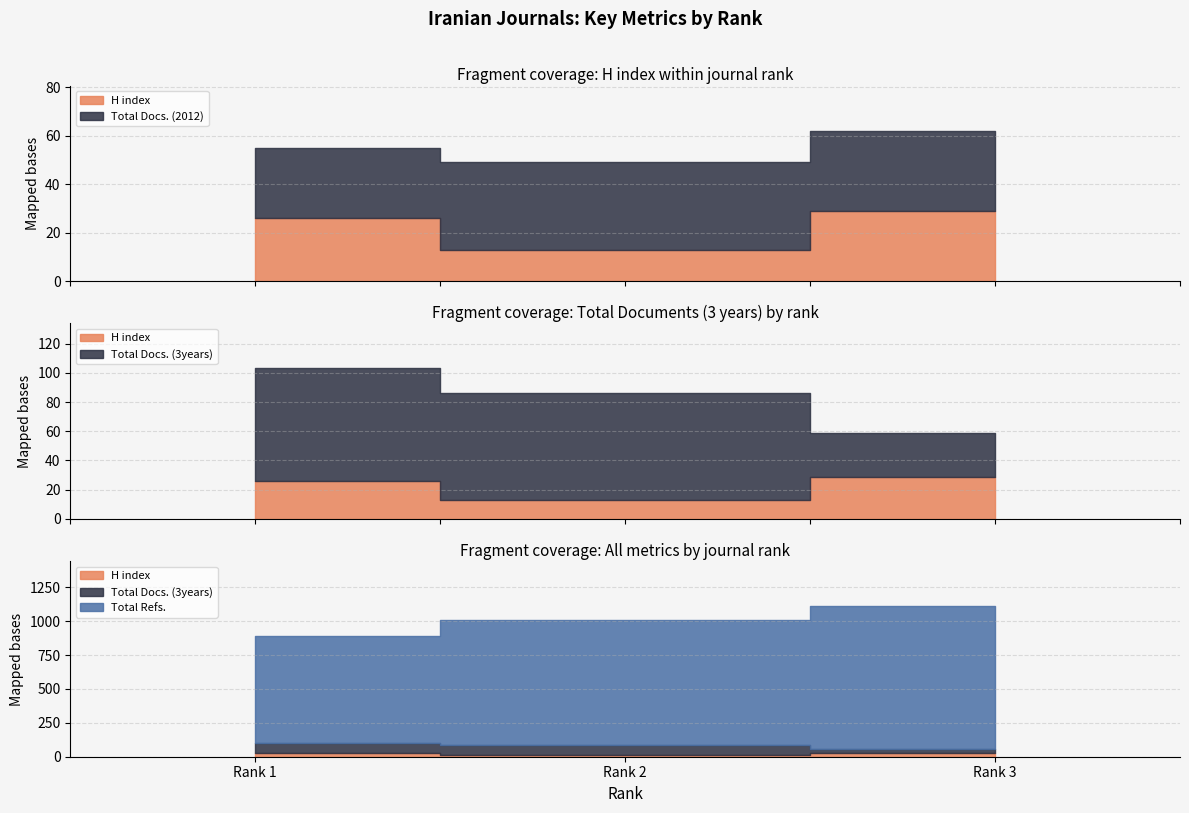

Reading left to right, list all the values displayed in this chart.

H index: 26	13	29
Total Docs. (2012): 29	36	33
Total Docs. (3years): 77	73	30
Total Refs.: 789	921	1051